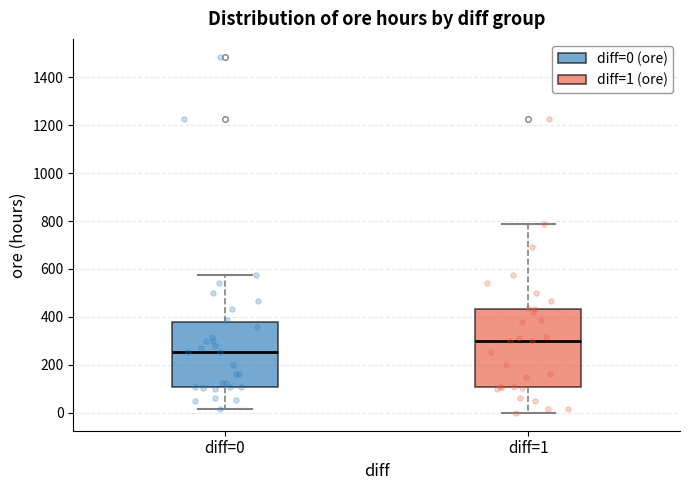

Reading left to right, transcribe this box plot: for each box, give where its median line is, the range the box spans, and where its two whiskers end, as read against the y-axis. The values are not printed on the chart, so give them approximately, as read against the axis.

diff=0: median 260, box 100 to 380, whiskers 20 to 580
diff=1: median 300, box 100 to 440, whiskers 0 to 780